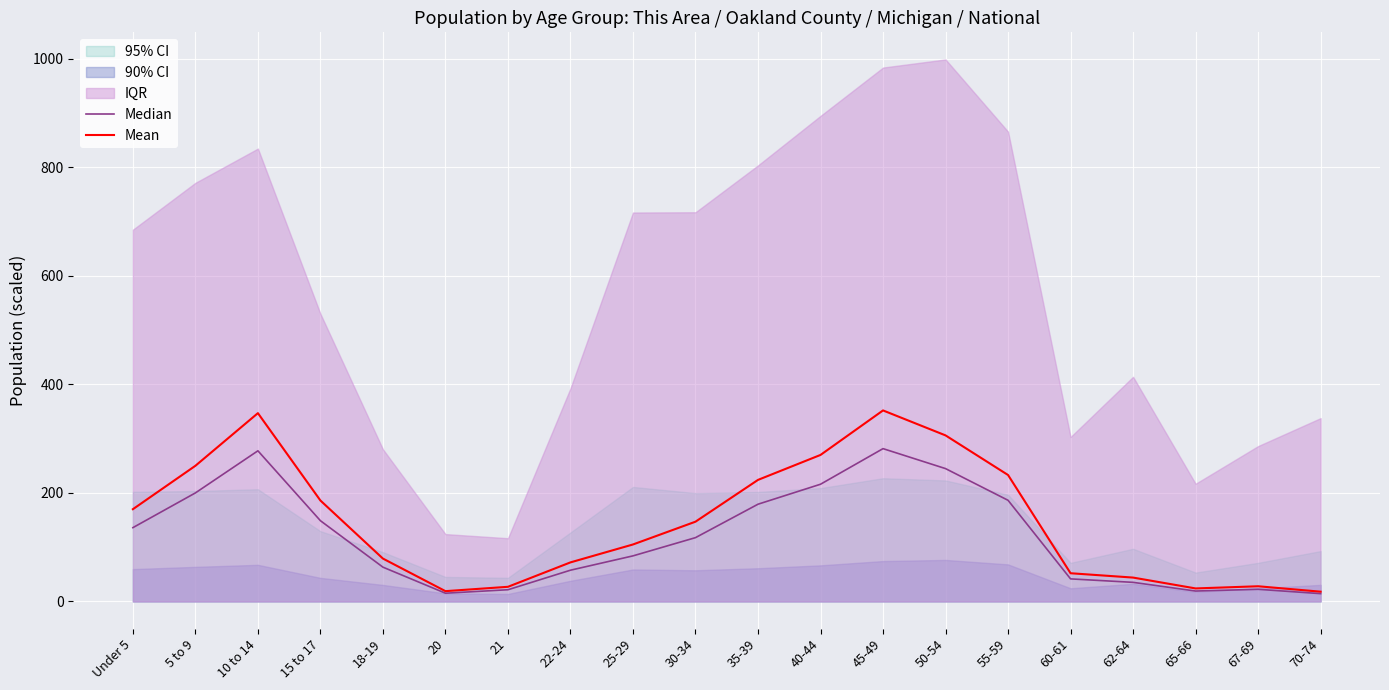

List the series in order of their overall mean, lowest first.

Median, Mean